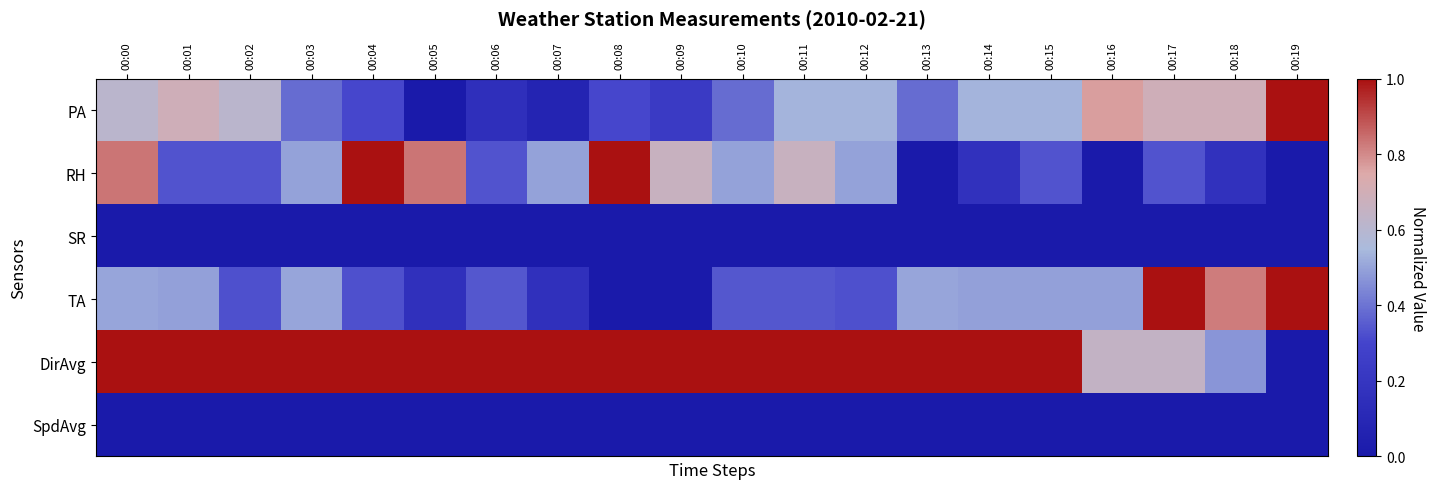

Reading left to right, what are all the values shown in this chart?

PA: 00:00=0.6	00:01=0.7	00:02=0.6	00:03=0.4	00:04=0.3	00:05=0.0	00:06=0.2	00:07=0.1	00:08=0.3	00:09=0.2	00:10=0.4	00:11=0.5	00:12=0.5	00:13=0.4	00:14=0.5	00:15=0.5	00:16=0.8	00:17=0.7	00:18=0.7	00:19=1.0
RH: 00:00=0.8	00:01=0.3	00:02=0.3	00:03=0.5	00:04=1.0	00:05=0.8	00:06=0.3	00:07=0.5	00:08=1.0	00:09=0.7	00:10=0.5	00:11=0.7	00:12=0.5	00:13=0.0	00:14=0.2	00:15=0.3	00:16=0.0	00:17=0.3	00:18=0.2	00:19=0.0
SR: 00:00=0.0	00:01=0.0	00:02=0.0	00:03=0.0	00:04=0.0	00:05=0.0	00:06=0.0	00:07=0.0	00:08=0.0	00:09=0.0	00:10=0.0	00:11=0.0	00:12=0.0	00:13=0.0	00:14=0.0	00:15=0.0	00:16=0.0	00:17=0.0	00:18=0.0	00:19=0.0
TA: 00:00=0.5	00:01=0.5	00:02=0.3	00:03=0.5	00:04=0.3	00:05=0.2	00:06=0.3	00:07=0.2	00:08=0.0	00:09=0.0	00:10=0.3	00:11=0.3	00:12=0.3	00:13=0.5	00:14=0.5	00:15=0.5	00:16=0.5	00:17=1.0	00:18=0.8	00:19=1.0
DirAvg: 00:00=1.0	00:01=1.0	00:02=1.0	00:03=1.0	00:04=1.0	00:05=1.0	00:06=1.0	00:07=1.0	00:08=1.0	00:09=1.0	00:10=1.0	00:11=1.0	00:12=1.0	00:13=1.0	00:14=1.0	00:15=1.0	00:16=0.6	00:17=0.6	00:18=0.5	00:19=0.0
SpdAvg: 00:00=0.0	00:01=0.0	00:02=0.0	00:03=0.0	00:04=0.0	00:05=0.0	00:06=0.0	00:07=0.0	00:08=0.0	00:09=0.0	00:10=0.0	00:11=0.0	00:12=0.0	00:13=0.0	00:14=0.0	00:15=0.0	00:16=0.0	00:17=0.0	00:18=0.0	00:19=0.0